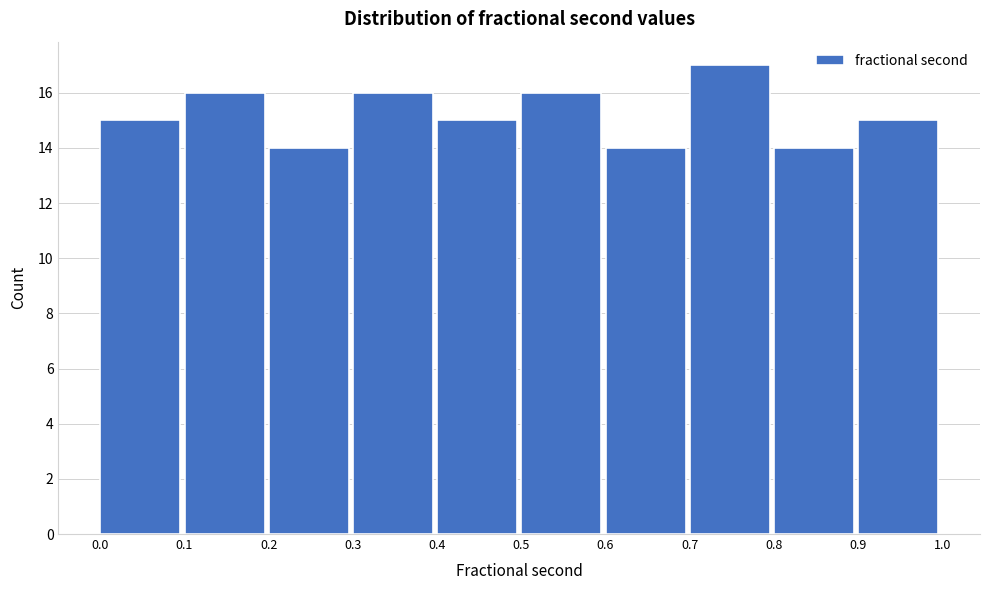

How tall is the bar that spans 0.0 to 0.1 on the x-axis? The values are not printed on the chart, so give them approximately, as read against the axis.

15